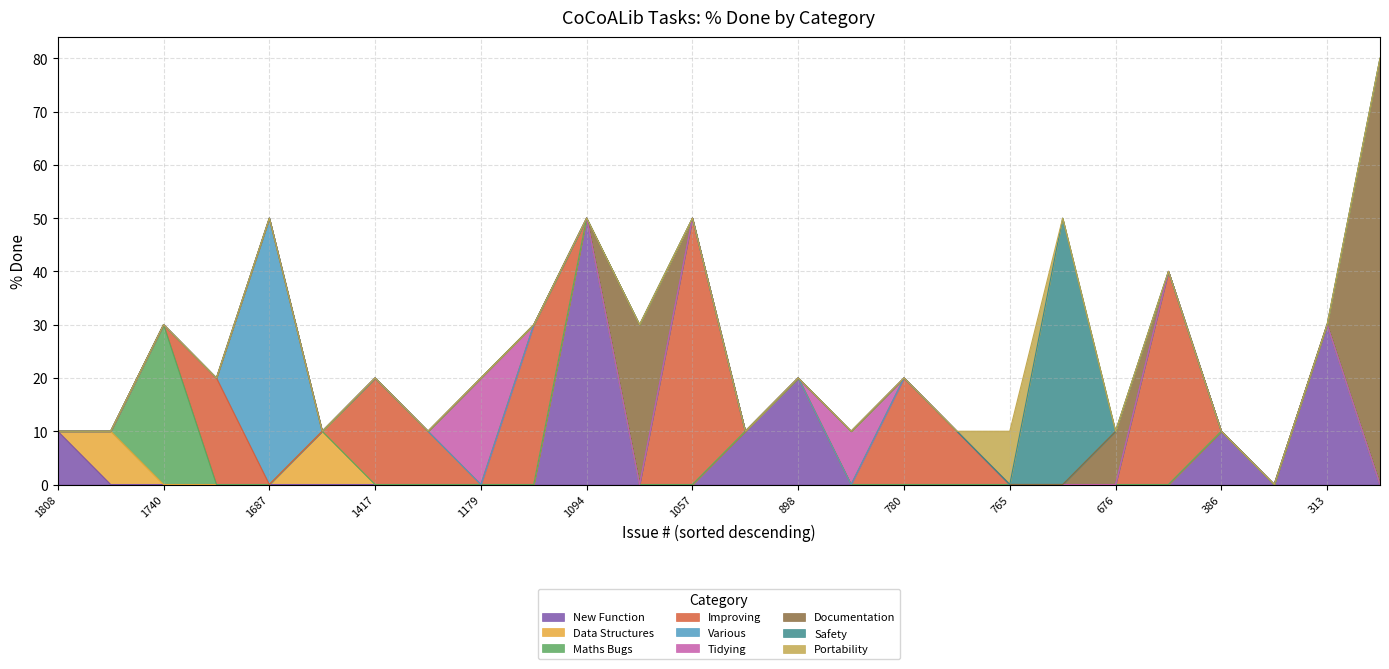

How many values are between 10 and 30?

19